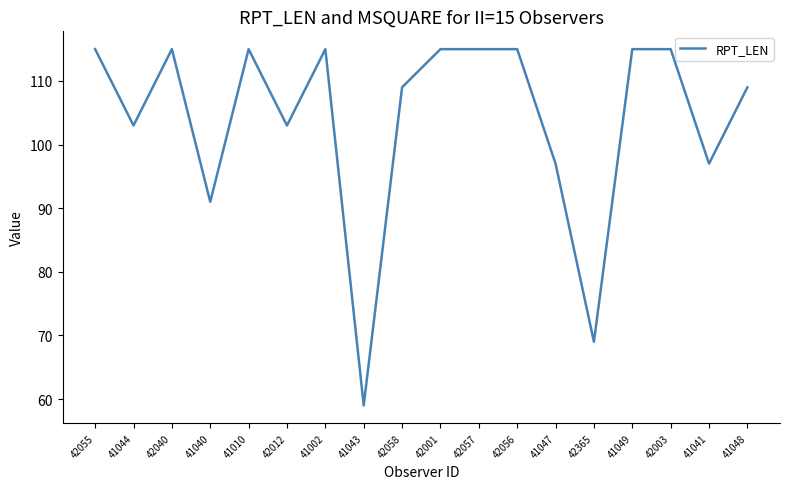

What position from the right is 42057?

8